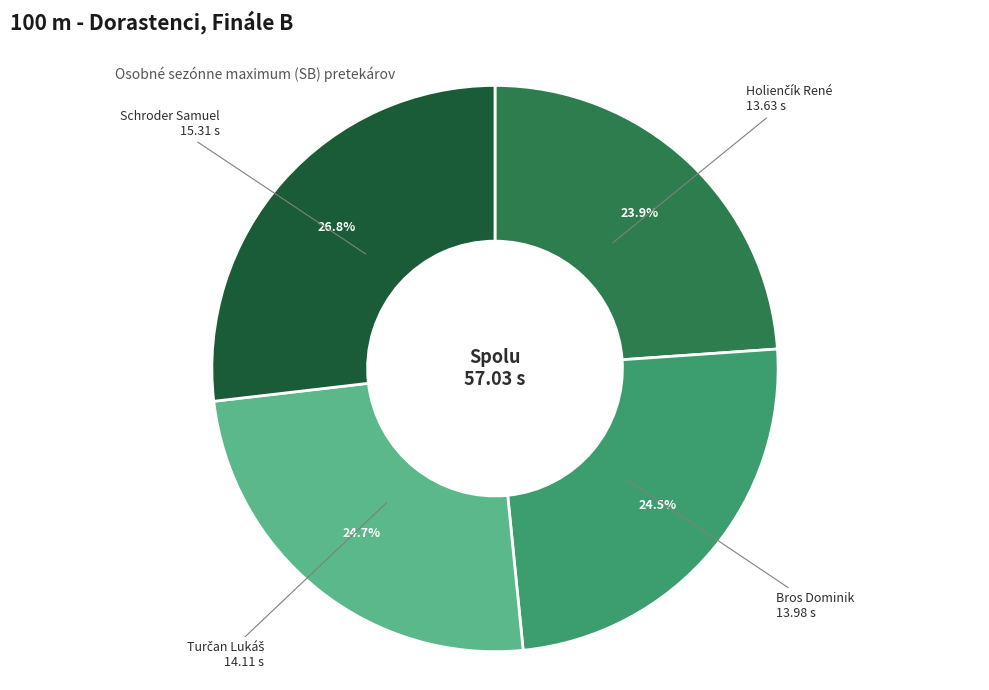

Is there a majority slice in this chart?

No